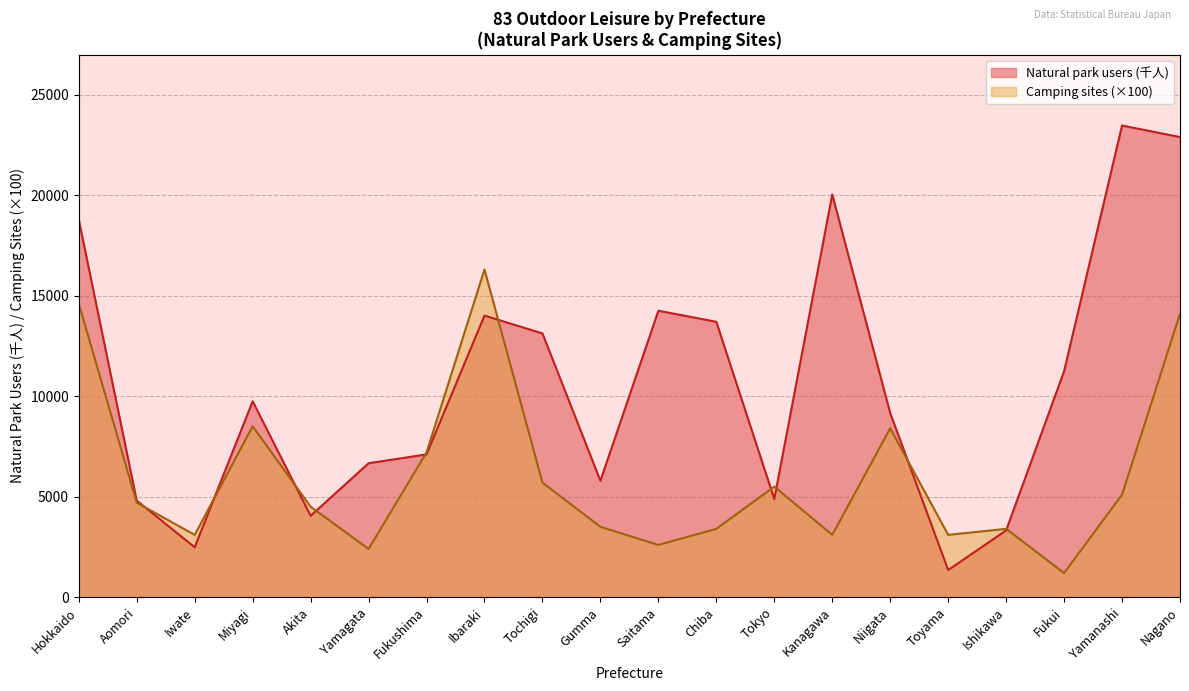

Between which two adjacent categories do Natural park users (千人) and Camping sites first intersect?

Aomori and Iwate